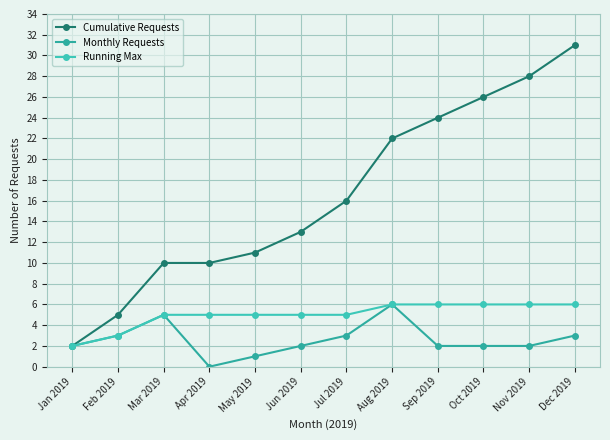

True or false: Cumulative Requests has a value of 26 at Oct 2019.

True